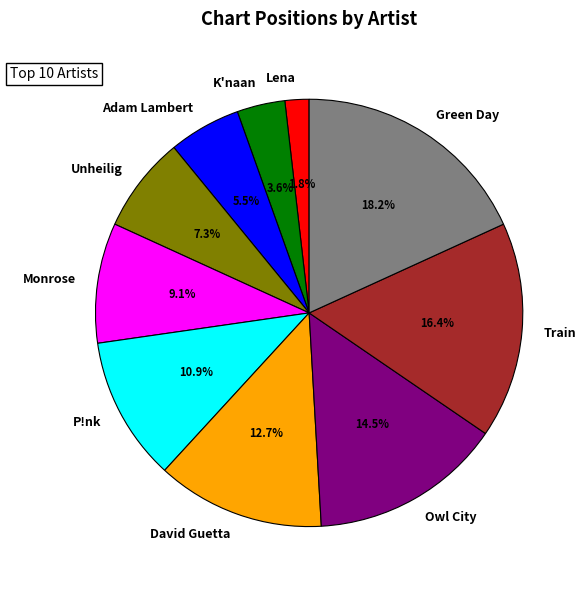

Which category has the smallest portion of the pie?

Lena